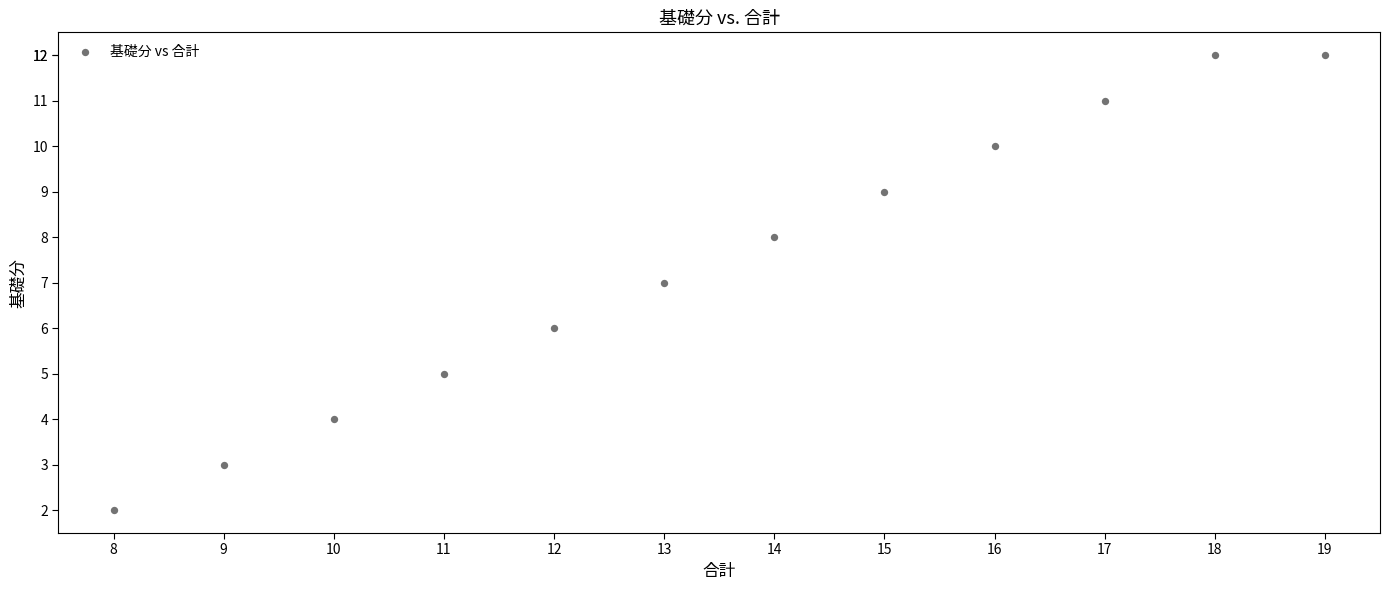

What is the average X value?

14